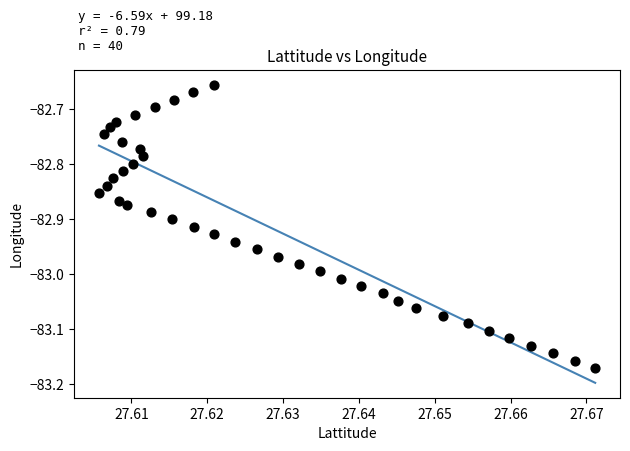

What is the range of Y values (max minus min)?

0.5